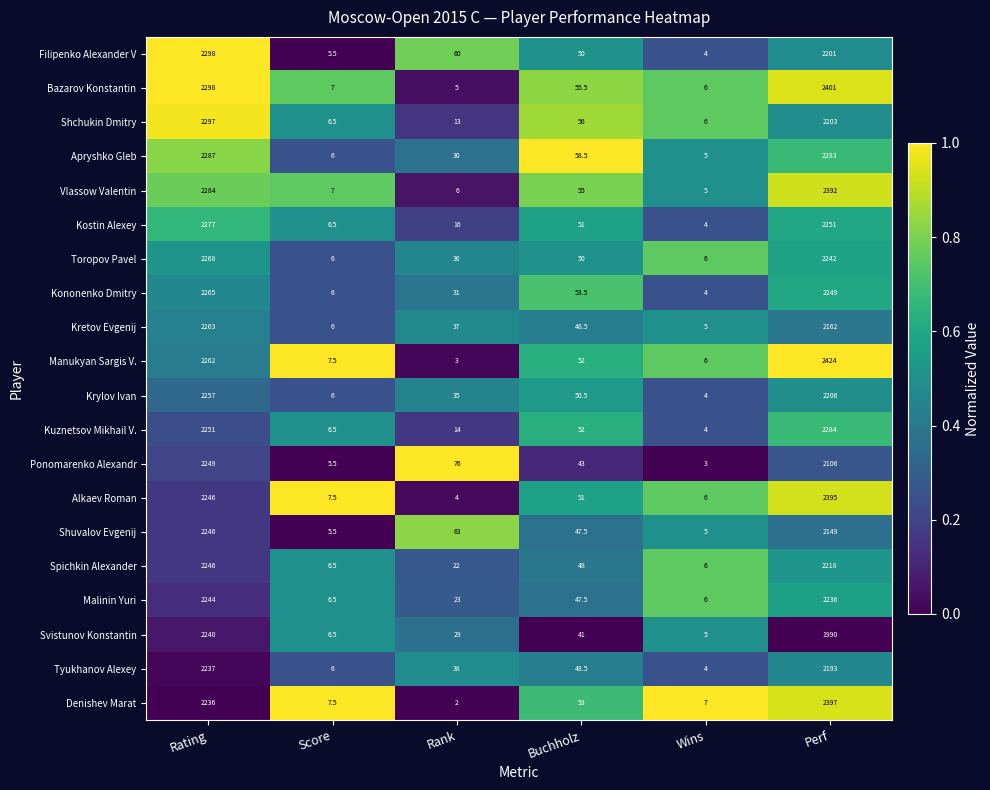

How many series are shown in this chart?

20